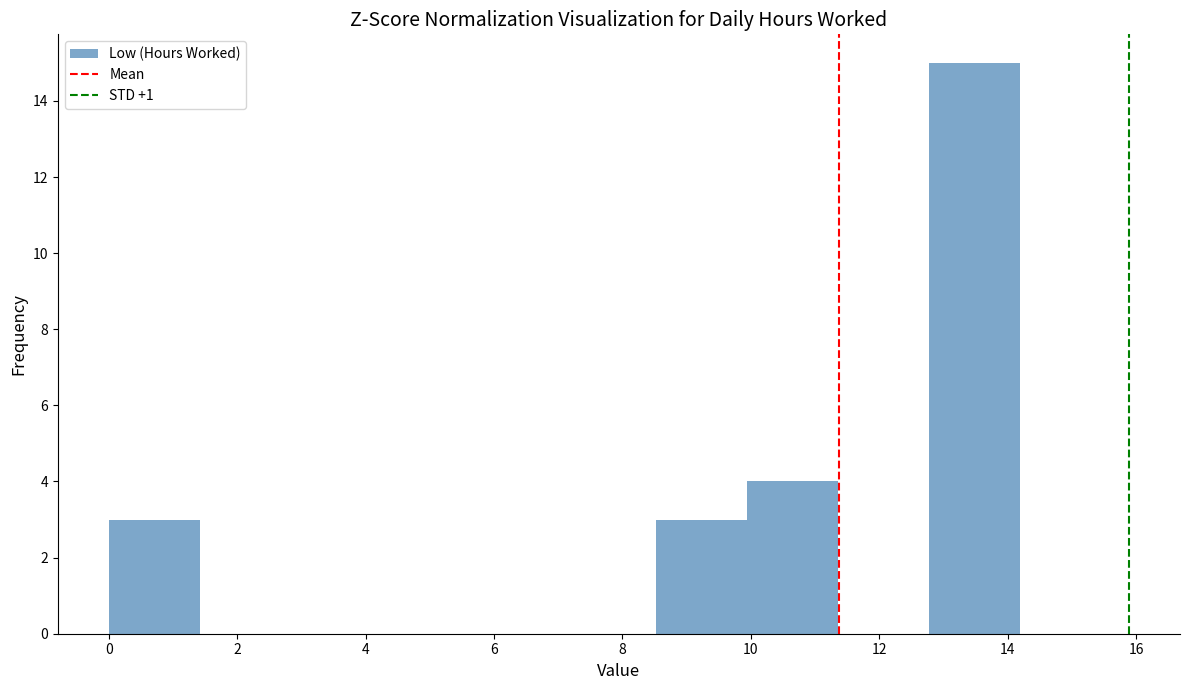

Reading left to right, transcribe this chart: for each bar, give the range it covers on the x-axis and its height. Neither the bar edges nor the heights are printed on the chart, so give them approximately, as read against the axes.

0.00 to 1.42: 3
1.42 to 2.84: 0
2.84 to 4.26: 0
4.26 to 5.68: 0
5.68 to 7.10: 0
7.10 to 8.52: 0
8.52 to 9.94: 3
9.94 to 11.36: 4
11.36 to 12.78: 0
12.78 to 14.20: 15